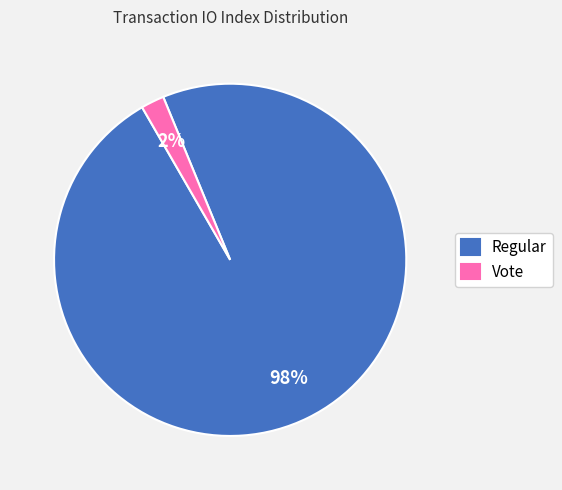

Which category has the smallest portion of the pie?

Vote